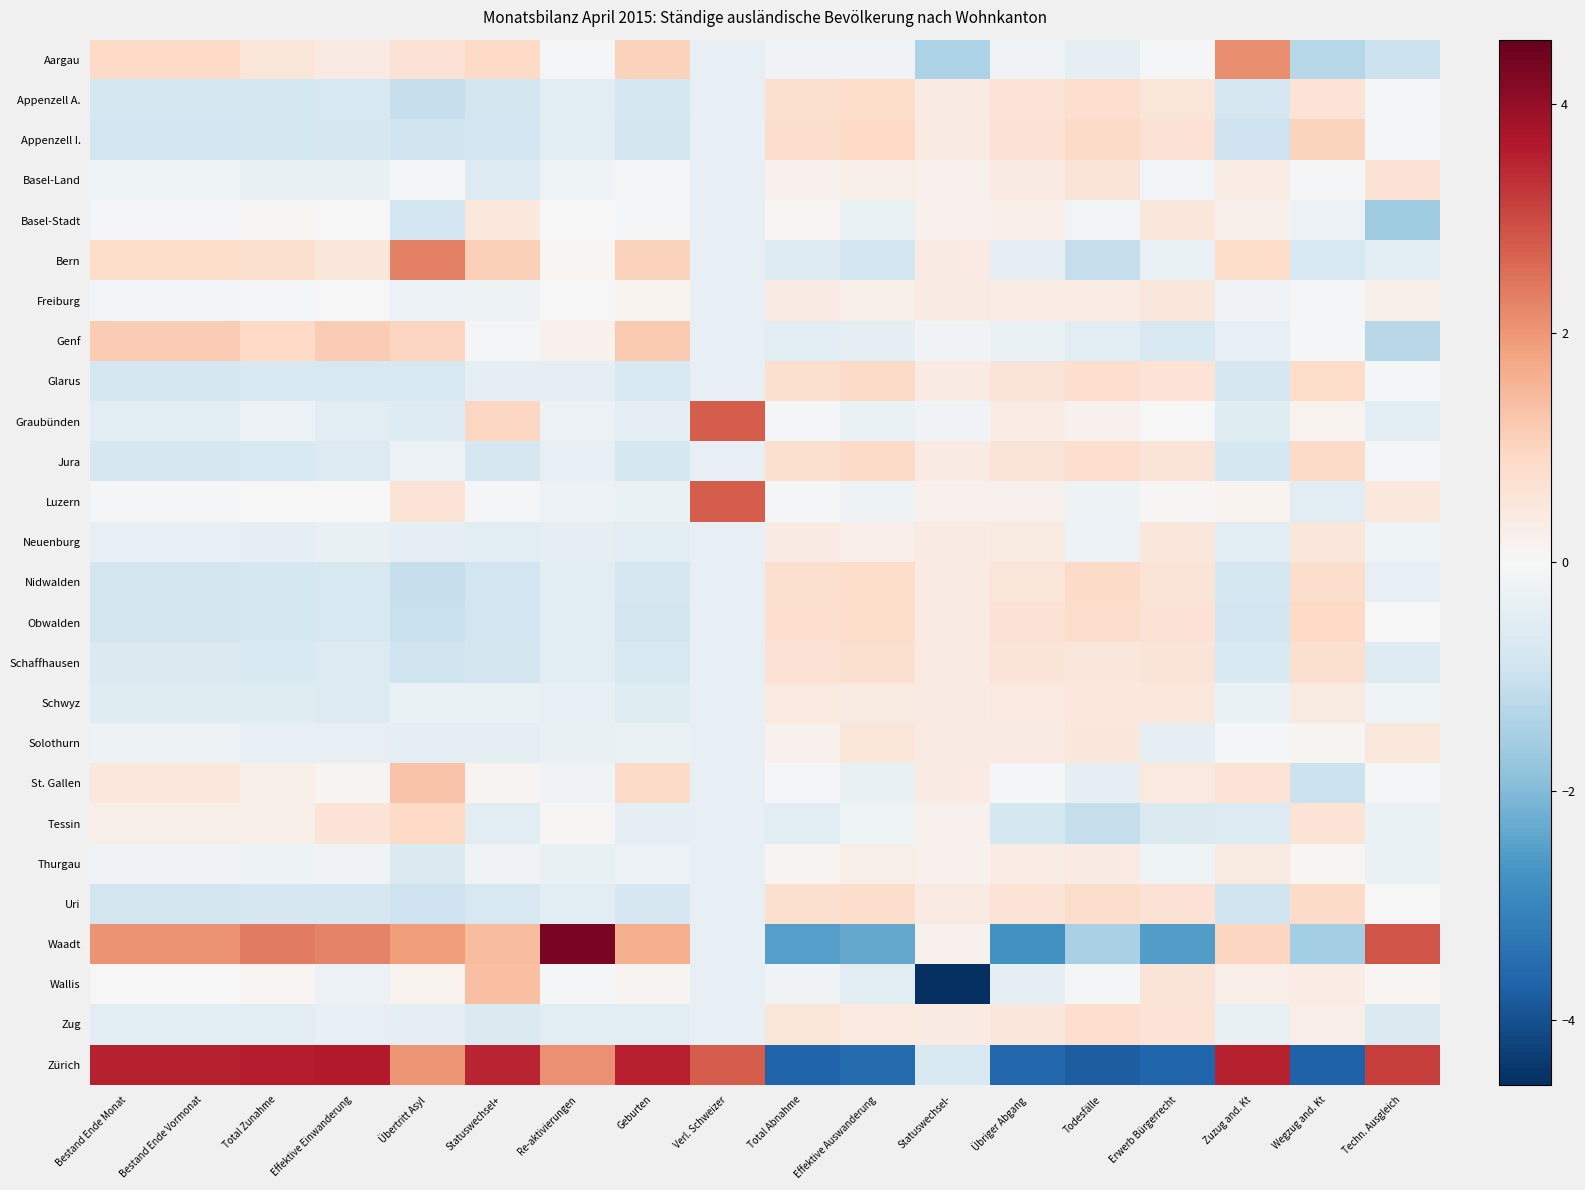

Reading left to right, list all the values displayed in this chart.

Aargau: Bestand Ende Monat=0.9	Bestand Ende Vormonat=0.9	Total Zunahme=0.5	Effektive Einwanderung=0.4	Übertritt Asyl=0.7	Statuswechsel+=0.9	Re-aktivierungen=-0.0	Geburten=1.0	Verl. Schweizer=-0.4	Total Abnahme=-0.2	Effektive Auswanderung=-0.2	Statuswechsel-=-1.4	Übriger Abgang=-0.2	Todesfälle=-0.4	Erwerb Bürgerrecht=-0.1	Zuzug and. Kt=2.1	Wegzug and. Kt=-1.3	Techn. Ausgleich=-1.0
Appenzell A.: Bestand Ende Monat=-0.8	Bestand Ende Vormonat=-0.8	Total Zunahme=-0.8	Effektive Einwanderung=-0.7	Übertritt Asyl=-1.0	Statuswechsel+=-0.8	Re-aktivierungen=-0.5	Geburten=-0.8	Verl. Schweizer=-0.4	Total Abnahme=0.7	Effektive Auswanderung=0.8	Statuswechsel-=0.4	Übriger Abgang=0.6	Todesfälle=0.8	Erwerb Bürgerrecht=0.6	Zuzug and. Kt=-0.8	Wegzug and. Kt=0.6	Techn. Ausgleich=-0.1
Appenzell I.: Bestand Ende Monat=-0.9	Bestand Ende Vormonat=-0.9	Total Zunahme=-0.8	Effektive Einwanderung=-0.8	Übertritt Asyl=-0.9	Statuswechsel+=-0.9	Re-aktivierungen=-0.5	Geburten=-0.8	Verl. Schweizer=-0.4	Total Abnahme=0.8	Effektive Auswanderung=0.9	Statuswechsel-=0.4	Übriger Abgang=0.6	Todesfälle=0.9	Erwerb Bürgerrecht=0.7	Zuzug and. Kt=-0.9	Wegzug and. Kt=1.0	Techn. Ausgleich=-0.1
Basel-Land: Bestand Ende Monat=-0.2	Bestand Ende Vormonat=-0.2	Total Zunahme=-0.3	Effektive Einwanderung=-0.3	Übertritt Asyl=-0.1	Statuswechsel+=-0.6	Re-aktivierungen=-0.2	Geburten=-0.1	Verl. Schweizer=-0.4	Total Abnahme=0.2	Effektive Auswanderung=0.3	Statuswechsel-=0.2	Übriger Abgang=0.4	Todesfälle=0.6	Erwerb Bürgerrecht=-0.1	Zuzug and. Kt=0.3	Wegzug and. Kt=-0.1	Techn. Ausgleich=0.7
Basel-Stadt: Bestand Ende Monat=-0.1	Bestand Ende Vormonat=-0.1	Total Zunahme=0.1	Effektive Einwanderung=0.0	Übertritt Asyl=-0.9	Statuswechsel+=0.5	Re-aktivierungen=0.0	Geburten=-0.1	Verl. Schweizer=-0.4	Total Abnahme=0.1	Effektive Auswanderung=-0.3	Statuswechsel-=0.2	Übriger Abgang=0.3	Todesfälle=-0.1	Erwerb Bürgerrecht=0.5	Zuzug and. Kt=0.2	Wegzug and. Kt=-0.3	Techn. Ausgleich=-1.6
Bern: Bestand Ende Monat=0.8	Bestand Ende Vormonat=0.8	Total Zunahme=0.7	Effektive Einwanderung=0.5	Übertritt Asyl=2.3	Statuswechsel+=1.1	Re-aktivierungen=0.1	Geburten=1.0	Verl. Schweizer=-0.4	Total Abnahme=-0.6	Effektive Auswanderung=-0.9	Statuswechsel-=0.4	Übriger Abgang=-0.4	Todesfälle=-1.1	Erwerb Bürgerrecht=-0.3	Zuzug and. Kt=0.8	Wegzug and. Kt=-0.7	Techn. Ausgleich=-0.5
Freiburg: Bestand Ende Monat=-0.1	Bestand Ende Vormonat=-0.1	Total Zunahme=-0.0	Effektive Einwanderung=-0.0	Übertritt Asyl=-0.3	Statuswechsel+=-0.2	Re-aktivierungen=-0.0	Geburten=0.2	Verl. Schweizer=-0.4	Total Abnahme=0.4	Effektive Auswanderung=0.3	Statuswechsel-=0.4	Übriger Abgang=0.4	Todesfälle=0.3	Erwerb Bürgerrecht=0.5	Zuzug and. Kt=-0.2	Wegzug and. Kt=-0.1	Techn. Ausgleich=0.3
Genf: Bestand Ende Monat=1.2	Bestand Ende Vormonat=1.2	Total Zunahme=0.9	Effektive Einwanderung=1.2	Übertritt Asyl=1.0	Statuswechsel+=-0.1	Re-aktivierungen=0.2	Geburten=1.2	Verl. Schweizer=-0.4	Total Abnahme=-0.5	Effektive Auswanderung=-0.4	Statuswechsel-=-0.2	Übriger Abgang=-0.3	Todesfälle=-0.5	Erwerb Bürgerrecht=-0.7	Zuzug and. Kt=-0.4	Wegzug and. Kt=-0.1	Techn. Ausgleich=-1.3
Glarus: Bestand Ende Monat=-0.8	Bestand Ende Vormonat=-0.8	Total Zunahme=-0.7	Effektive Einwanderung=-0.7	Übertritt Asyl=-0.7	Statuswechsel+=-0.4	Re-aktivierungen=-0.5	Geburten=-0.7	Verl. Schweizer=-0.4	Total Abnahme=0.7	Effektive Auswanderung=0.9	Statuswechsel-=0.4	Übriger Abgang=0.6	Todesfälle=0.8	Erwerb Bürgerrecht=0.6	Zuzug and. Kt=-0.8	Wegzug and. Kt=0.8	Techn. Ausgleich=-0.1
Graubünden: Bestand Ende Monat=-0.5	Bestand Ende Vormonat=-0.5	Total Zunahme=-0.3	Effektive Einwanderung=-0.5	Übertritt Asyl=-0.6	Statuswechsel+=0.9	Re-aktivierungen=-0.3	Geburten=-0.5	Verl. Schweizer=2.8	Total Abnahme=-0.0	Effektive Auswanderung=-0.3	Statuswechsel-=-0.2	Übriger Abgang=0.4	Todesfälle=0.2	Erwerb Bürgerrecht=-0.0	Zuzug and. Kt=-0.5	Wegzug and. Kt=0.2	Techn. Ausgleich=-0.5
Jura: Bestand Ende Monat=-0.8	Bestand Ende Vormonat=-0.8	Total Zunahme=-0.7	Effektive Einwanderung=-0.6	Übertritt Asyl=-0.3	Statuswechsel+=-0.8	Re-aktivierungen=-0.4	Geburten=-0.8	Verl. Schweizer=-0.4	Total Abnahme=0.7	Effektive Auswanderung=0.9	Statuswechsel-=0.4	Übriger Abgang=0.6	Todesfälle=0.8	Erwerb Bürgerrecht=0.6	Zuzug and. Kt=-0.8	Wegzug and. Kt=0.9	Techn. Ausgleich=-0.1
Luzern: Bestand Ende Monat=-0.1	Bestand Ende Vormonat=-0.1	Total Zunahme=-0.0	Effektive Einwanderung=0.0	Übertritt Asyl=0.6	Statuswechsel+=-0.1	Re-aktivierungen=-0.3	Geburten=-0.3	Verl. Schweizer=2.8	Total Abnahme=-0.1	Effektive Auswanderung=-0.2	Statuswechsel-=0.2	Übriger Abgang=0.2	Todesfälle=-0.2	Erwerb Bürgerrecht=0.1	Zuzug and. Kt=0.2	Wegzug and. Kt=-0.5	Techn. Ausgleich=0.5
Neuenburg: Bestand Ende Monat=-0.4	Bestand Ende Vormonat=-0.4	Total Zunahme=-0.4	Effektive Einwanderung=-0.4	Übertritt Asyl=-0.4	Statuswechsel+=-0.5	Re-aktivierungen=-0.4	Geburten=-0.5	Verl. Schweizer=-0.4	Total Abnahme=0.4	Effektive Auswanderung=0.3	Statuswechsel-=0.4	Übriger Abgang=0.4	Todesfälle=-0.3	Erwerb Bürgerrecht=0.5	Zuzug and. Kt=-0.5	Wegzug and. Kt=0.5	Techn. Ausgleich=-0.2
Nidwalden: Bestand Ende Monat=-0.8	Bestand Ende Vormonat=-0.8	Total Zunahme=-0.8	Effektive Einwanderung=-0.7	Übertritt Asyl=-1.0	Statuswechsel+=-0.9	Re-aktivierungen=-0.5	Geburten=-0.8	Verl. Schweizer=-0.4	Total Abnahme=0.7	Effektive Auswanderung=0.8	Statuswechsel-=0.4	Übriger Abgang=0.5	Todesfälle=0.9	Erwerb Bürgerrecht=0.6	Zuzug and. Kt=-0.8	Wegzug and. Kt=0.8	Techn. Ausgleich=-0.4
Obwalden: Bestand Ende Monat=-0.8	Bestand Ende Vormonat=-0.8	Total Zunahme=-0.8	Effektive Einwanderung=-0.7	Übertritt Asyl=-1.0	Statuswechsel+=-0.9	Re-aktivierungen=-0.5	Geburten=-0.8	Verl. Schweizer=-0.4	Total Abnahme=0.8	Effektive Auswanderung=0.8	Statuswechsel-=0.4	Übriger Abgang=0.6	Todesfälle=0.8	Erwerb Bürgerrecht=0.7	Zuzug and. Kt=-0.9	Wegzug and. Kt=0.9	Techn. Ausgleich=-0.0
Schaffhausen: Bestand Ende Monat=-0.7	Bestand Ende Vormonat=-0.7	Total Zunahme=-0.7	Effektive Einwanderung=-0.6	Übertritt Asyl=-0.9	Statuswechsel+=-0.8	Re-aktivierungen=-0.5	Geburten=-0.7	Verl. Schweizer=-0.4	Total Abnahme=0.7	Effektive Auswanderung=0.7	Statuswechsel-=0.4	Übriger Abgang=0.6	Todesfälle=0.5	Erwerb Bürgerrecht=0.6	Zuzug and. Kt=-0.7	Wegzug and. Kt=0.7	Techn. Ausgleich=-0.6
Schwyz: Bestand Ende Monat=-0.5	Bestand Ende Vormonat=-0.5	Total Zunahme=-0.6	Effektive Einwanderung=-0.6	Übertritt Asyl=-0.3	Statuswechsel+=-0.3	Re-aktivierungen=-0.4	Geburten=-0.6	Verl. Schweizer=-0.4	Total Abnahme=0.5	Effektive Auswanderung=0.4	Statuswechsel-=0.4	Übriger Abgang=0.5	Todesfälle=0.5	Erwerb Bürgerrecht=0.5	Zuzug and. Kt=-0.3	Wegzug and. Kt=0.4	Techn. Ausgleich=-0.2
Solothurn: Bestand Ende Monat=-0.2	Bestand Ende Vormonat=-0.2	Total Zunahme=-0.4	Effektive Einwanderung=-0.4	Übertritt Asyl=-0.4	Statuswechsel+=-0.4	Re-aktivierungen=-0.3	Geburten=-0.3	Verl. Schweizer=-0.4	Total Abnahme=0.2	Effektive Auswanderung=0.5	Statuswechsel-=0.4	Übriger Abgang=0.4	Todesfälle=0.5	Erwerb Bürgerrecht=-0.4	Zuzug and. Kt=-0.0	Wegzug and. Kt=0.1	Techn. Ausgleich=0.5
St. Gallen: Bestand Ende Monat=0.5	Bestand Ende Vormonat=0.5	Total Zunahme=0.2	Effektive Einwanderung=0.1	Übertritt Asyl=1.3	Statuswechsel+=0.1	Re-aktivierungen=-0.2	Geburten=0.9	Verl. Schweizer=-0.4	Total Abnahme=-0.0	Effektive Auswanderung=-0.3	Statuswechsel-=0.4	Übriger Abgang=-0.1	Todesfälle=-0.5	Erwerb Bürgerrecht=0.4	Zuzug and. Kt=0.6	Wegzug and. Kt=-1.0	Techn. Ausgleich=-0.1
Tessin: Bestand Ende Monat=0.3	Bestand Ende Vormonat=0.3	Total Zunahme=0.3	Effektive Einwanderung=0.6	Übertritt Asyl=0.9	Statuswechsel+=-0.5	Re-aktivierungen=0.1	Geburten=-0.4	Verl. Schweizer=-0.4	Total Abnahme=-0.5	Effektive Auswanderung=-0.2	Statuswechsel-=0.2	Übriger Abgang=-0.8	Todesfälle=-1.1	Erwerb Bürgerrecht=-0.7	Zuzug and. Kt=-0.6	Wegzug and. Kt=0.6	Techn. Ausgleich=-0.3
Thurgau: Bestand Ende Monat=-0.2	Bestand Ende Vormonat=-0.2	Total Zunahme=-0.2	Effektive Einwanderung=-0.2	Übertritt Asyl=-0.7	Statuswechsel+=-0.1	Re-aktivierungen=-0.3	Geburten=-0.3	Verl. Schweizer=-0.4	Total Abnahme=0.1	Effektive Auswanderung=0.3	Statuswechsel-=0.2	Übriger Abgang=0.3	Todesfälle=0.4	Erwerb Bürgerrecht=-0.2	Zuzug and. Kt=0.4	Wegzug and. Kt=0.1	Techn. Ausgleich=-0.3
Uri: Bestand Ende Monat=-0.8	Bestand Ende Vormonat=-0.8	Total Zunahme=-0.8	Effektive Einwanderung=-0.7	Übertritt Asyl=-1.0	Statuswechsel+=-0.7	Re-aktivierungen=-0.5	Geburten=-0.8	Verl. Schweizer=-0.4	Total Abnahme=0.7	Effektive Auswanderung=0.8	Statuswechsel-=0.4	Übriger Abgang=0.6	Todesfälle=0.8	Erwerb Bürgerrecht=0.7	Zuzug and. Kt=-0.9	Wegzug and. Kt=0.9	Techn. Ausgleich=-0.0
Waadt: Bestand Ende Monat=2.1	Bestand Ende Vormonat=2.1	Total Zunahme=2.4	Effektive Einwanderung=2.3	Übertritt Asyl=1.9	Statuswechsel+=1.4	Re-aktivierungen=4.3	Geburten=1.6	Verl. Schweizer=-0.4	Total Abnahme=-2.5	Effektive Auswanderung=-2.3	Statuswechsel-=0.2	Übriger Abgang=-2.8	Todesfälle=-1.5	Erwerb Bürgerrecht=-2.6	Zuzug and. Kt=1.0	Wegzug and. Kt=-1.5	Techn. Ausgleich=2.9
Wallis: Bestand Ende Monat=-0.0	Bestand Ende Vormonat=-0.0	Total Zunahme=0.1	Effektive Einwanderung=-0.3	Übertritt Asyl=0.2	Statuswechsel+=1.4	Re-aktivierungen=-0.0	Geburten=0.1	Verl. Schweizer=-0.4	Total Abnahme=-0.2	Effektive Auswanderung=-0.5	Statuswechsel-=-4.6	Übriger Abgang=-0.4	Todesfälle=-0.1	Erwerb Bürgerrecht=0.6	Zuzug and. Kt=0.3	Wegzug and. Kt=0.3	Techn. Ausgleich=0.1
Zug: Bestand Ende Monat=-0.5	Bestand Ende Vormonat=-0.5	Total Zunahme=-0.5	Effektive Einwanderung=-0.4	Übertritt Asyl=-0.4	Statuswechsel+=-0.7	Re-aktivierungen=-0.5	Geburten=-0.5	Verl. Schweizer=-0.4	Total Abnahme=0.5	Effektive Auswanderung=0.4	Statuswechsel-=0.4	Übriger Abgang=0.5	Todesfälle=0.8	Erwerb Bürgerrecht=0.6	Zuzug and. Kt=-0.3	Wegzug and. Kt=0.3	Techn. Ausgleich=-0.7
Zürich: Bestand Ende Monat=3.5	Bestand Ende Vormonat=3.5	Total Zunahme=3.6	Effektive Einwanderung=3.6	Übertritt Asyl=2.0	Statuswechsel+=3.5	Re-aktivierungen=2.1	Geburten=3.6	Verl. Schweizer=2.8	Total Abnahme=-3.7	Effektive Auswanderung=-3.5	Statuswechsel-=-0.7	Übriger Abgang=-3.6	Todesfälle=-3.8	Erwerb Bürgerrecht=-3.6	Zuzug and. Kt=3.5	Wegzug and. Kt=-3.7	Techn. Ausgleich=3.2